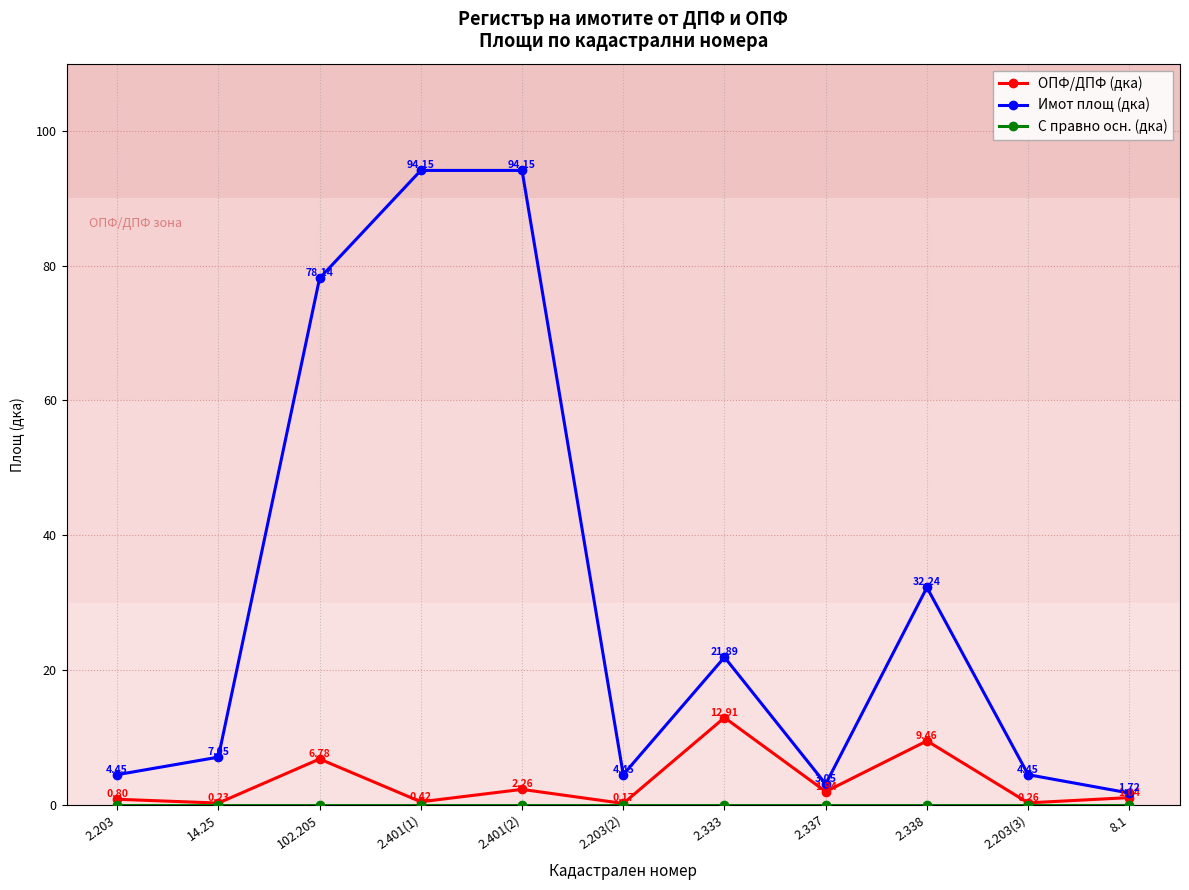

List the labels in order of ОПФ/ДПФ (дка) value, largest first.

2.333, 2.338, 102.205, 2.401(2), 2.337, 8.1, 2.203, 2.401(1), 2.203(3), 14.25, 2.203(2)